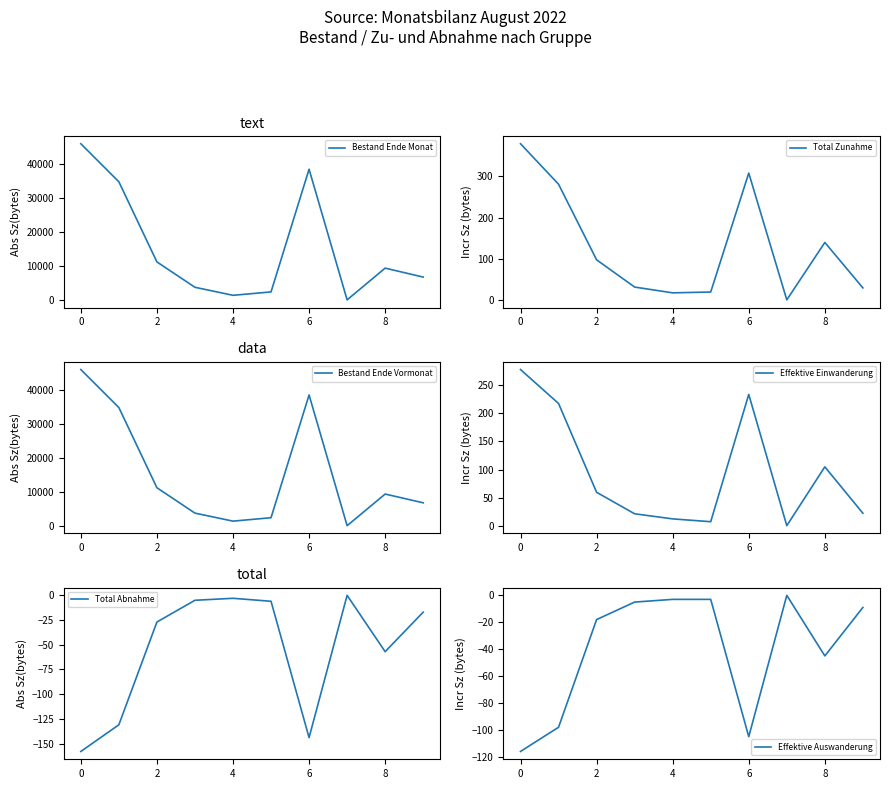

The Total Zunahme series shows 379 at 0. True or false?

True